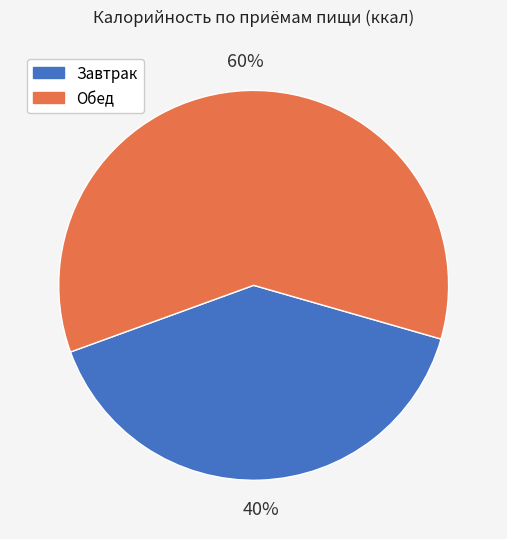

How many slices are in this pie chart?

2